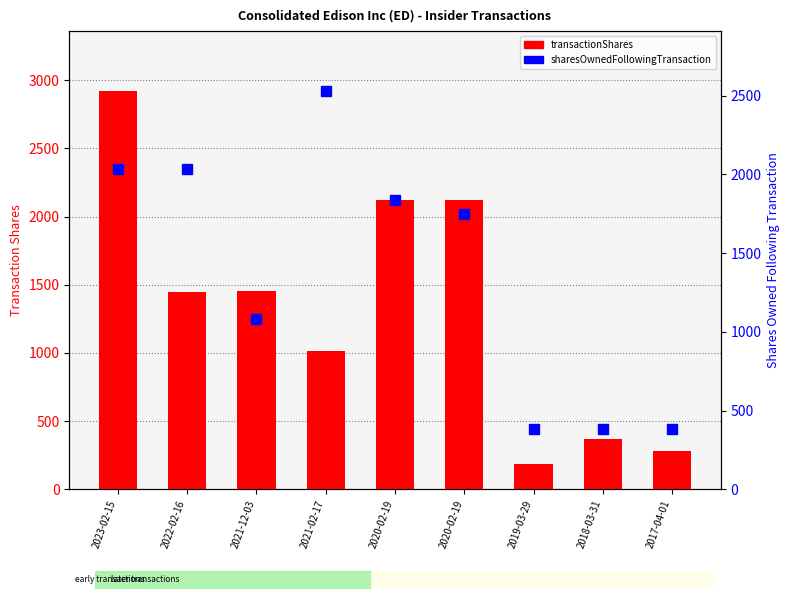

Reading left to right, transcribe all the data shown in this chart.

transactionShares: 2023-02-15=2922	2022-02-16=1444	2021-12-03=1451	2021-02-17=1016	2020-02-19=2122	2020-02-19=2122	2019-03-29=182	2018-03-31=366	2017-04-01=282
sharesOwnedFollowingTransaction: 2023-02-15=2037	2022-02-16=2037	2021-12-03=1080	2021-02-17=2531	2020-02-19=1837	2020-02-19=1746	2019-03-29=386	2018-03-31=386	2017-04-01=386